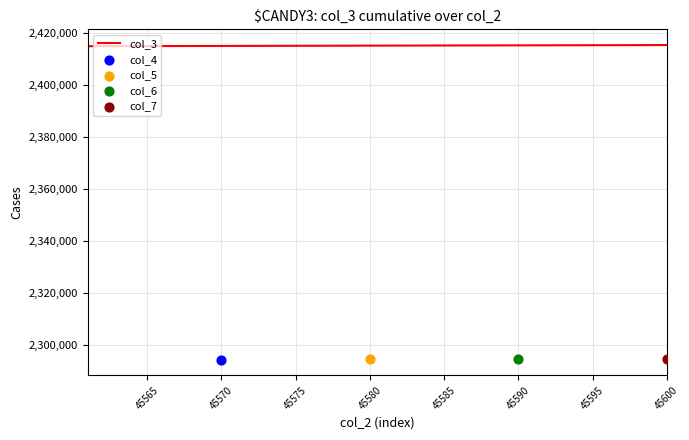

The value of col_3 at 45570 is 1269880. True or false?

False